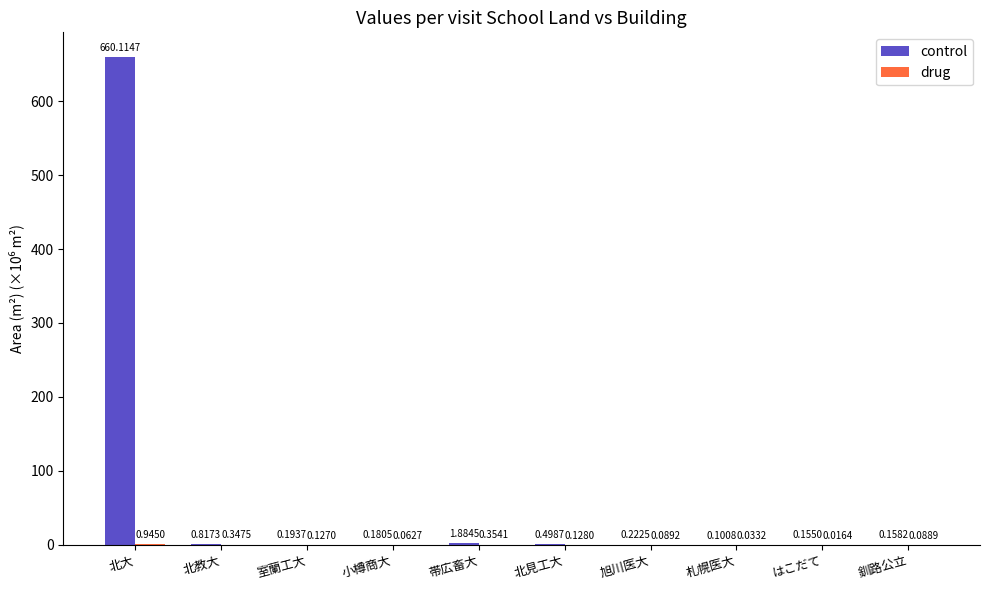

How many groups of bars are there?

10